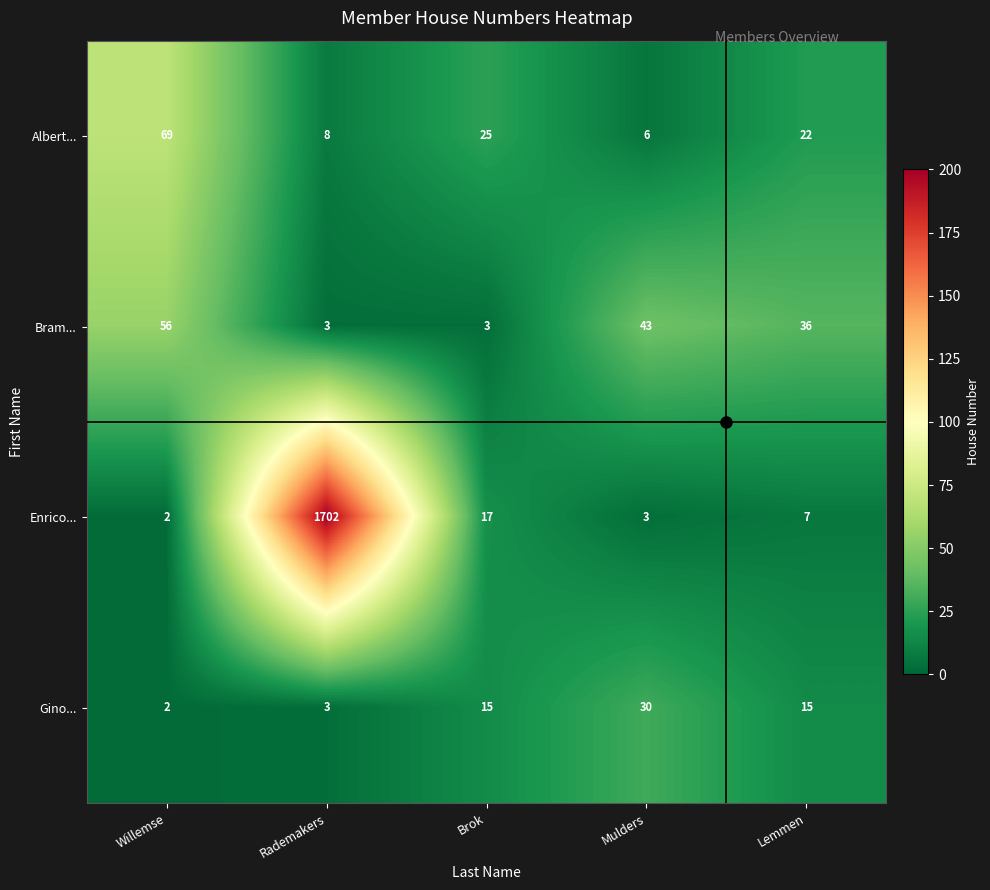

At how many categories does at least one series exceed 34?

4